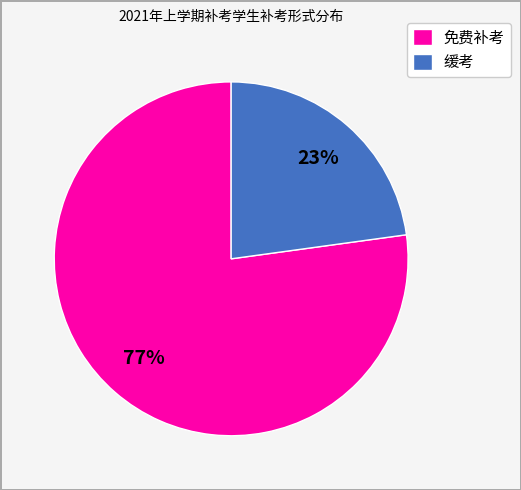

Which has a higher value, 缓考 or 免费补考?

免费补考